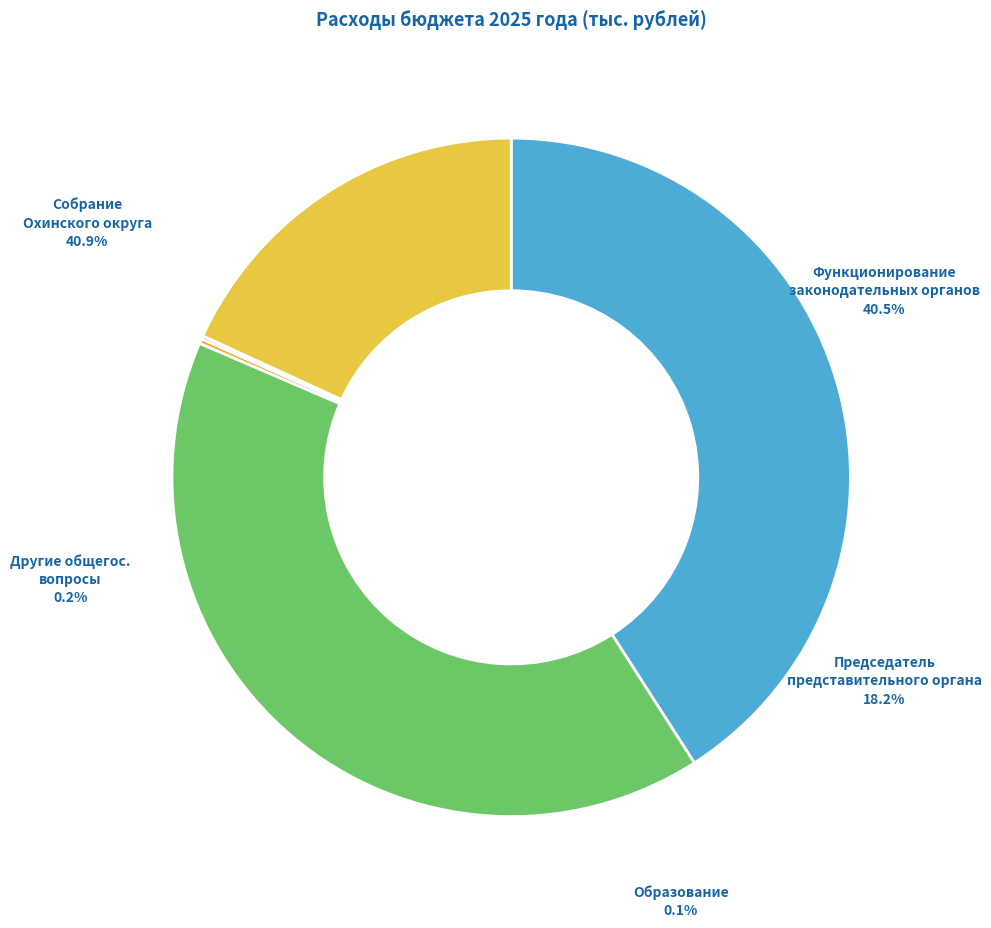

What percentage do Функционирование законодательных органов and ОБРАЗОВАНИЕ together represent?

40.7%